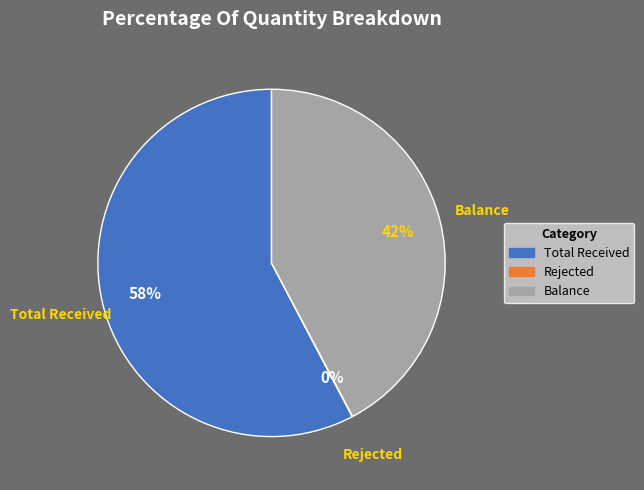

To the nearest percent, what is the average slice percentage?

33%